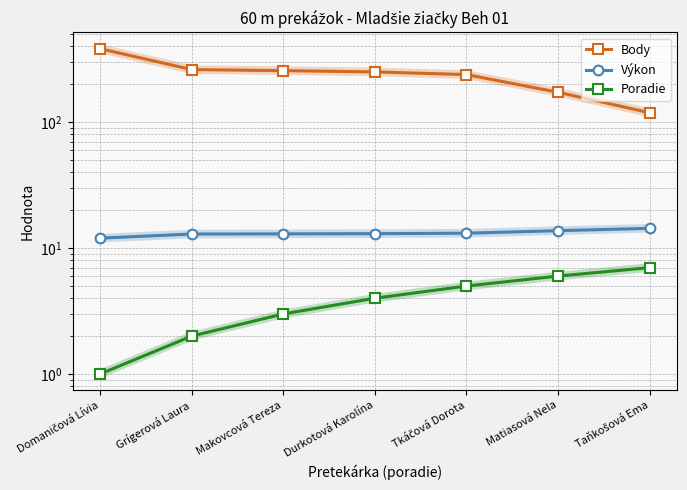

Rank the series by their maximum value, from highest to lowest.

Body, Výkon, Poradie